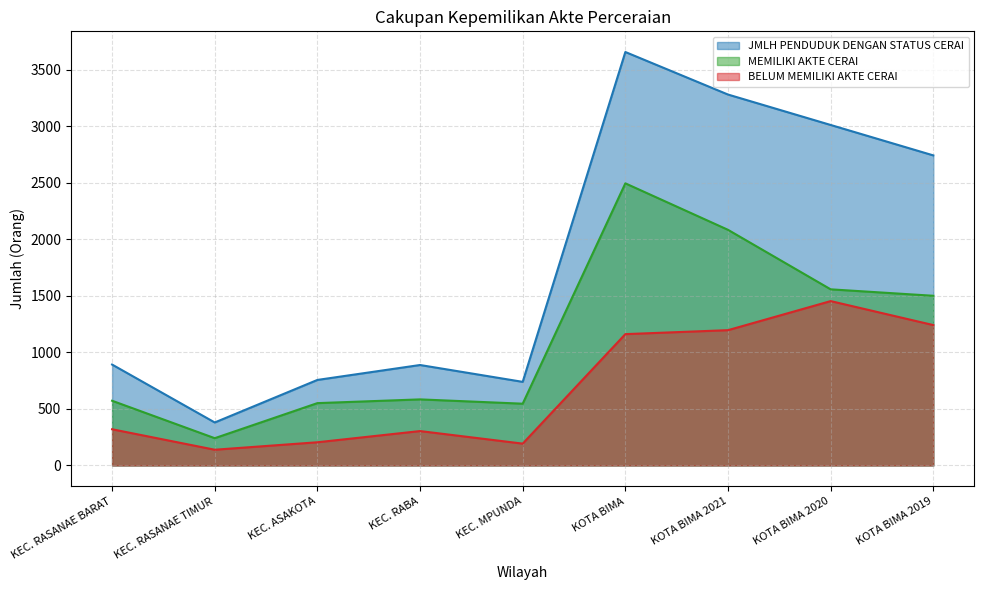

The MEMILIKI AKTE CERAI series shows 225 at KEC. ASAKOTA. True or false?

False